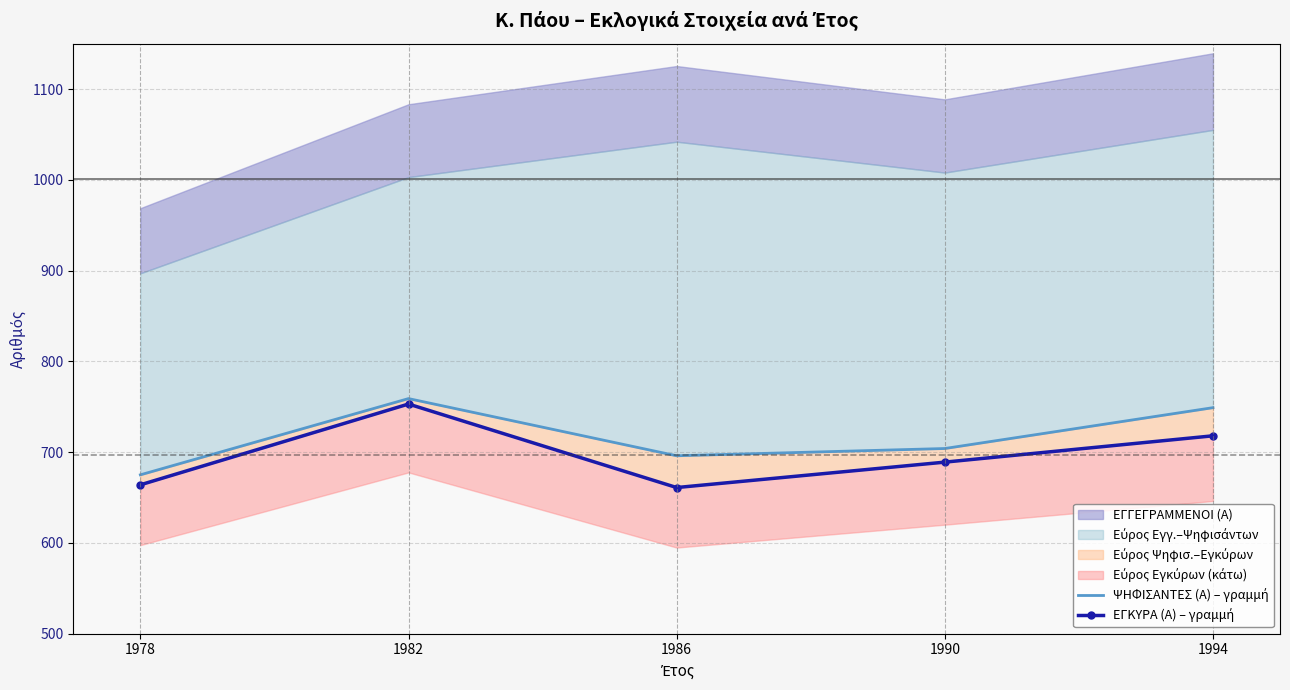

True or false: ΕΓΚΥΡΑ (Α) – γραμμή has more than 0 interior local peaks.

True